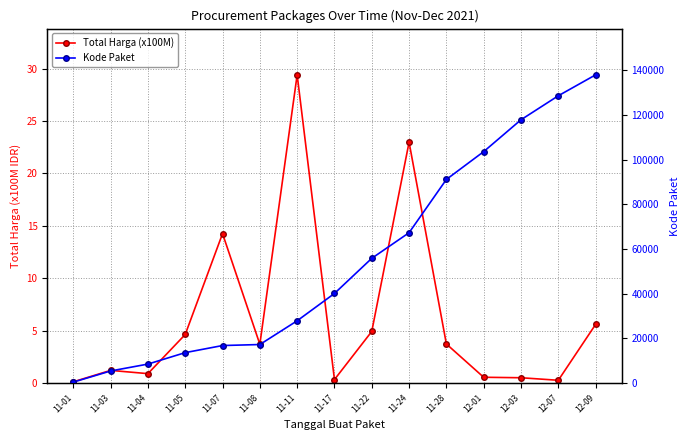

True or false: Kode Paket and Total Harga (x100M) cross at least once.

False